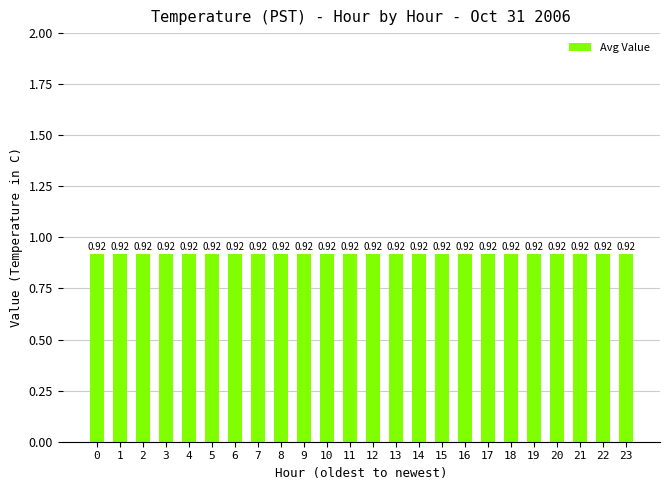

List the labels in order of value, largest first.

15, 16, 14, 17, 13, 18, 12, 19, 0, 11, 20, 1, 10, 21, 22, 2, 9, 23, 3, 8, 4, 7, 5, 6